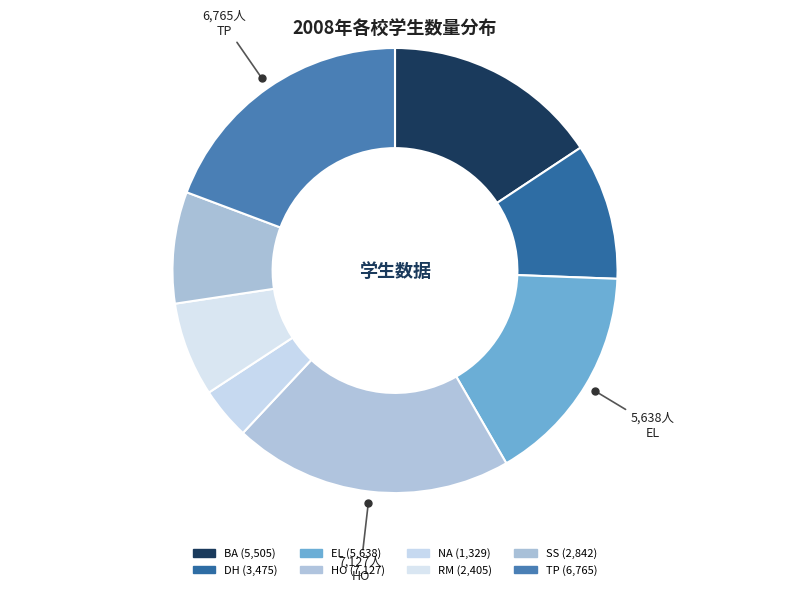

Count the number of slices in the pie.

8